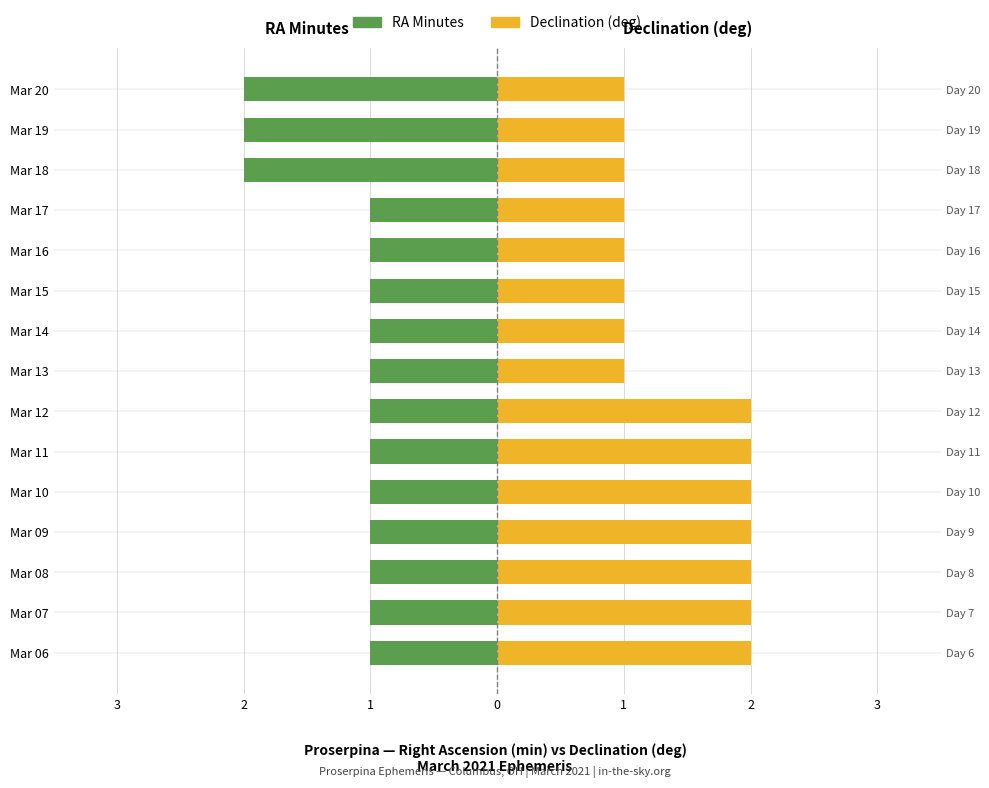

Between Mar 06 and Mar 10, which is larger?

Mar 06